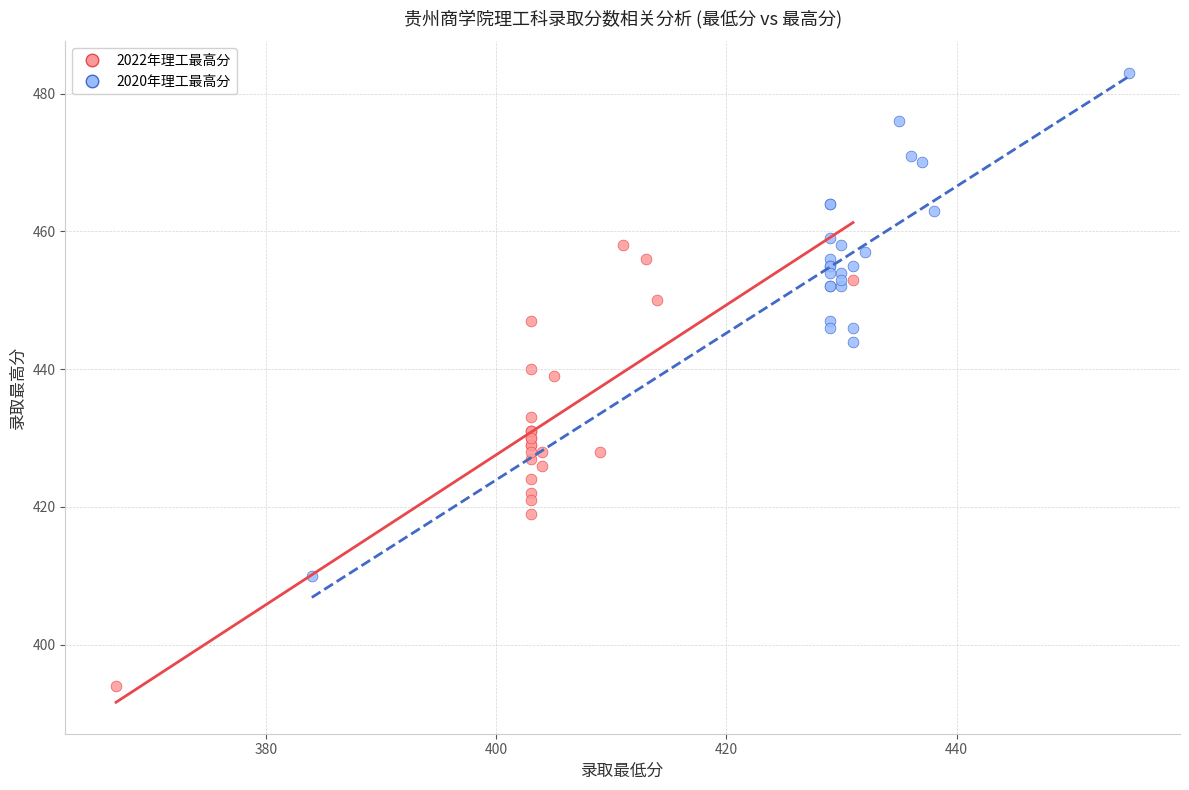

Which series contains the highest Y value?

2020年理工最高分